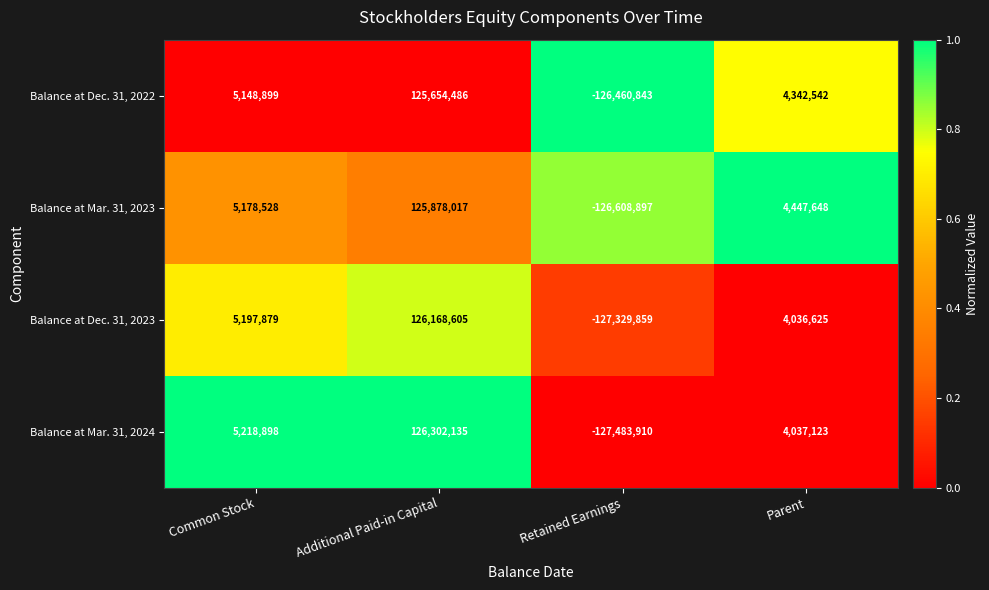

At how many categories does at least one series exceed 0?

3